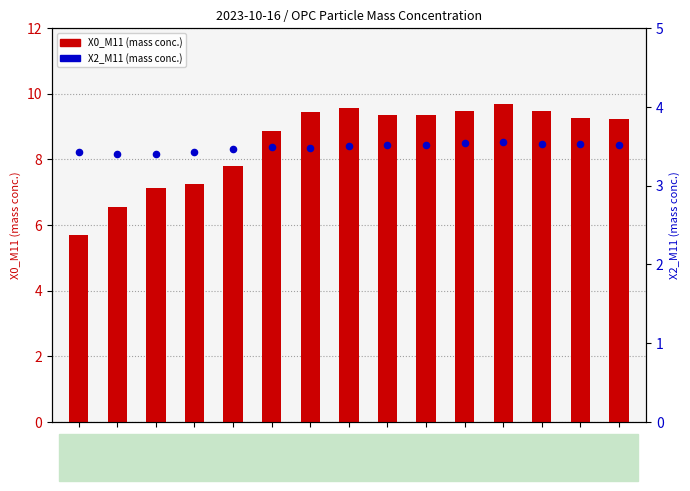

At how many categories does at least one series exceed 6?

14